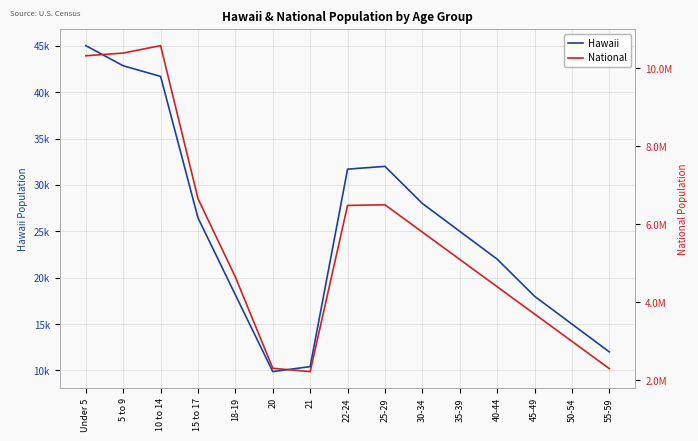

Which series has the largest total across all categories?

National